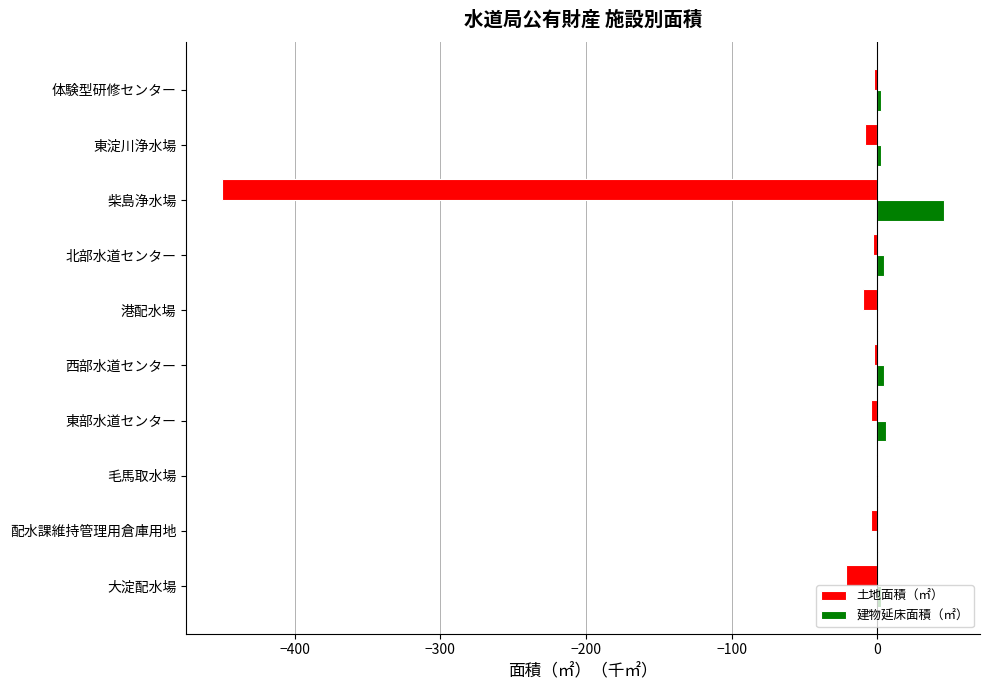

Which series has the widest spread of values?

土地面積（㎡）